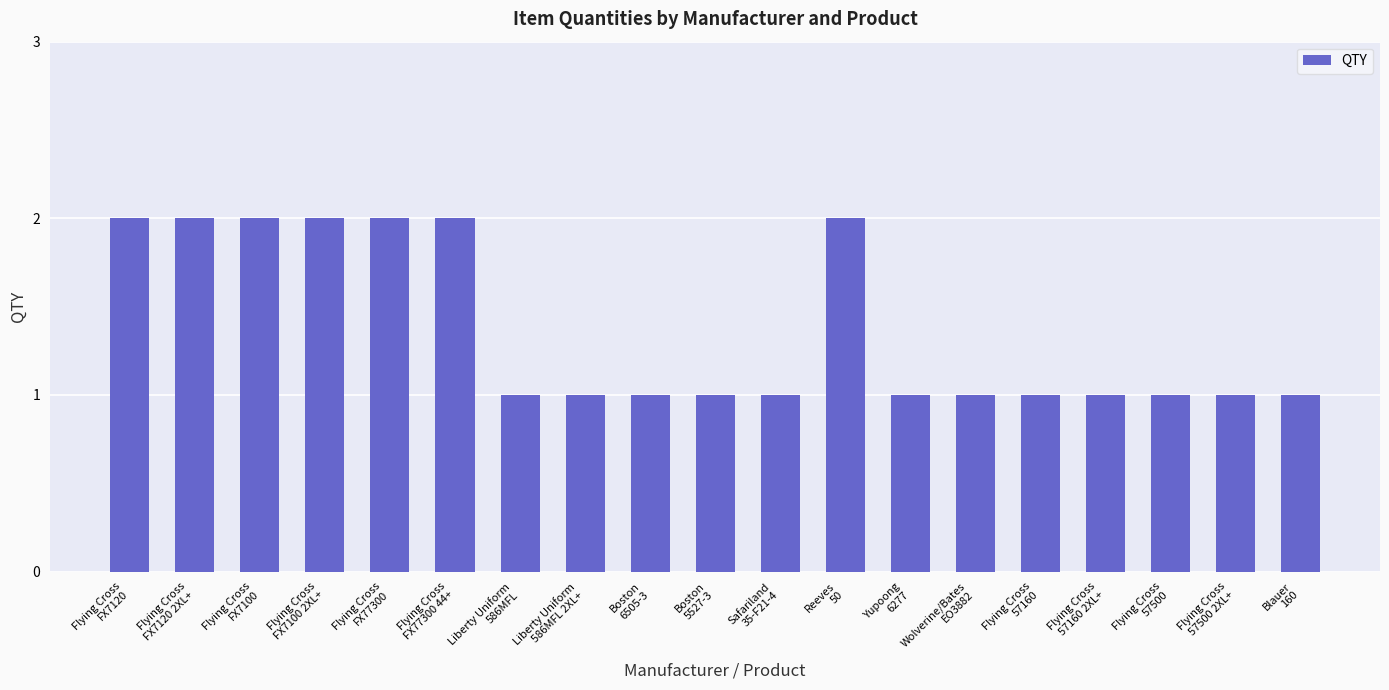

What is the difference between the maximum and minimum values?

1